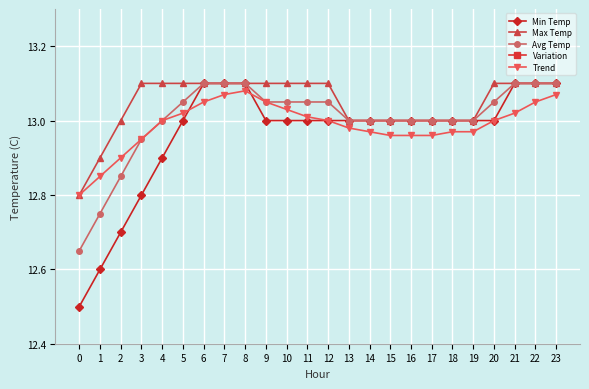

Between 3 and 13, which series saw the biggest shift?

Variation